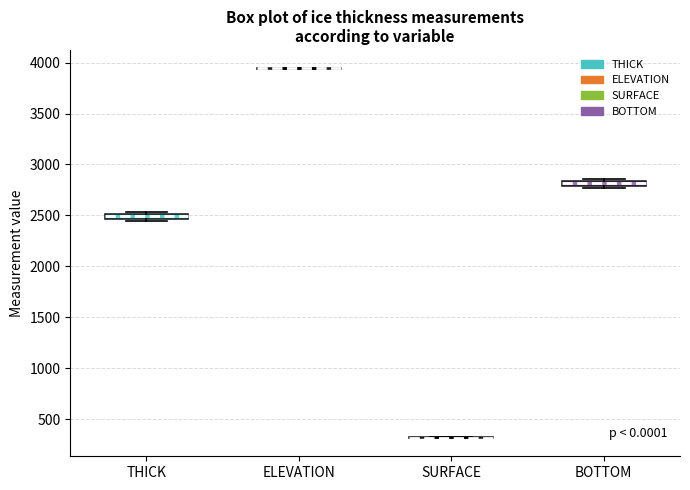

Where is the upper edge of the box for BOTTOM on the y-axis? The values are not printed on the chart, so give them approximately, as read against the axis.

2850